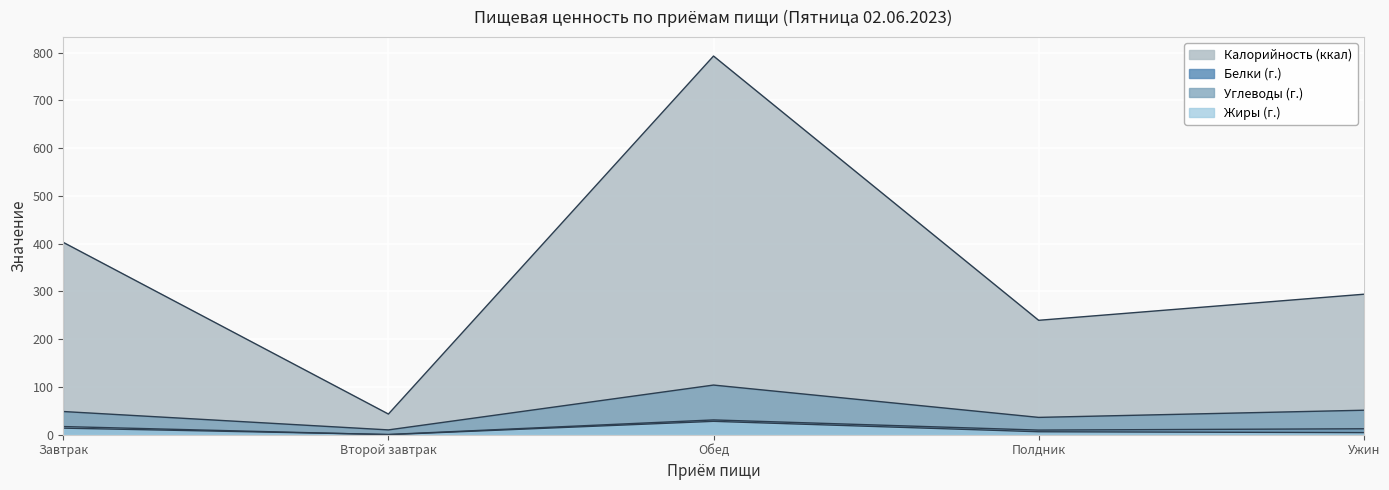

True or false: Белки (г.) and Калорийность (ккал) intersect in this chart.

False